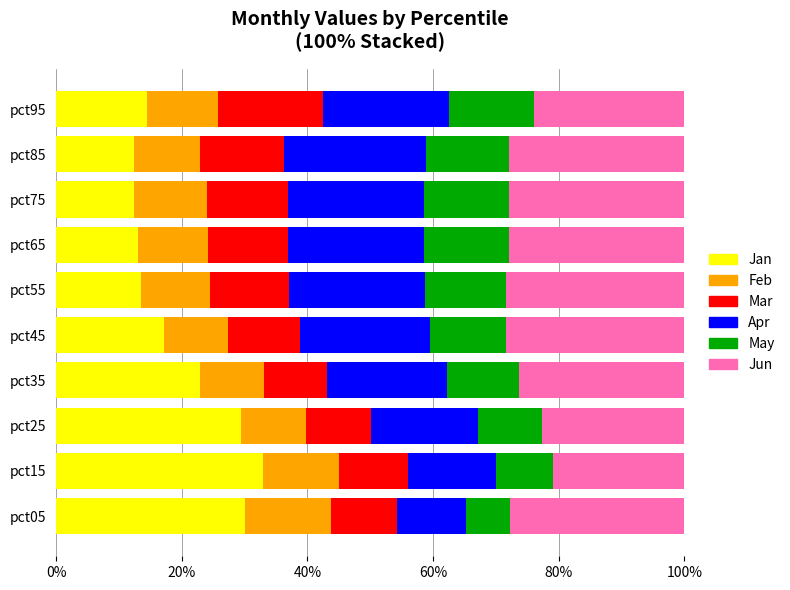

Is it true that Jan equals 19.4 at pct85?

False